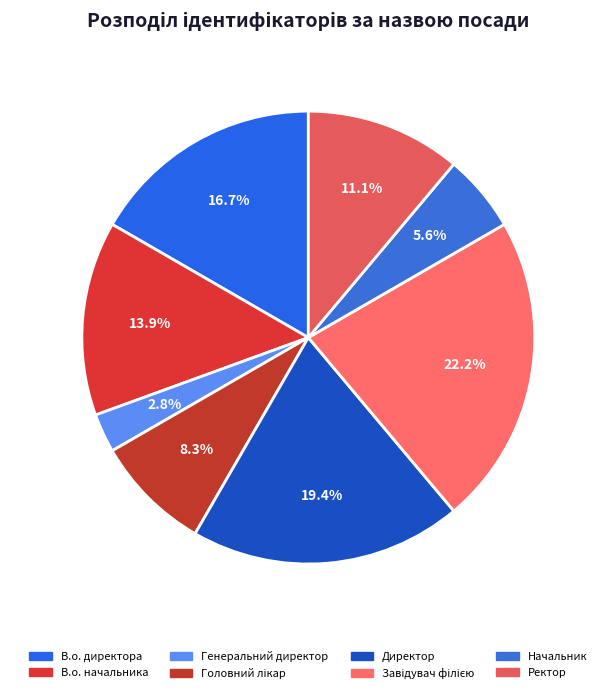

Count the number of slices in the pie.

8